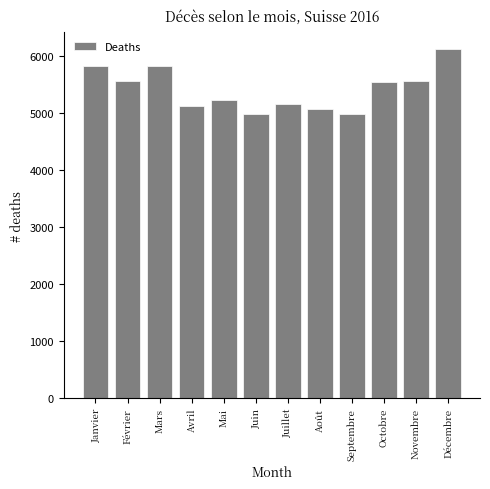

What is the greatest value displayed?

6114